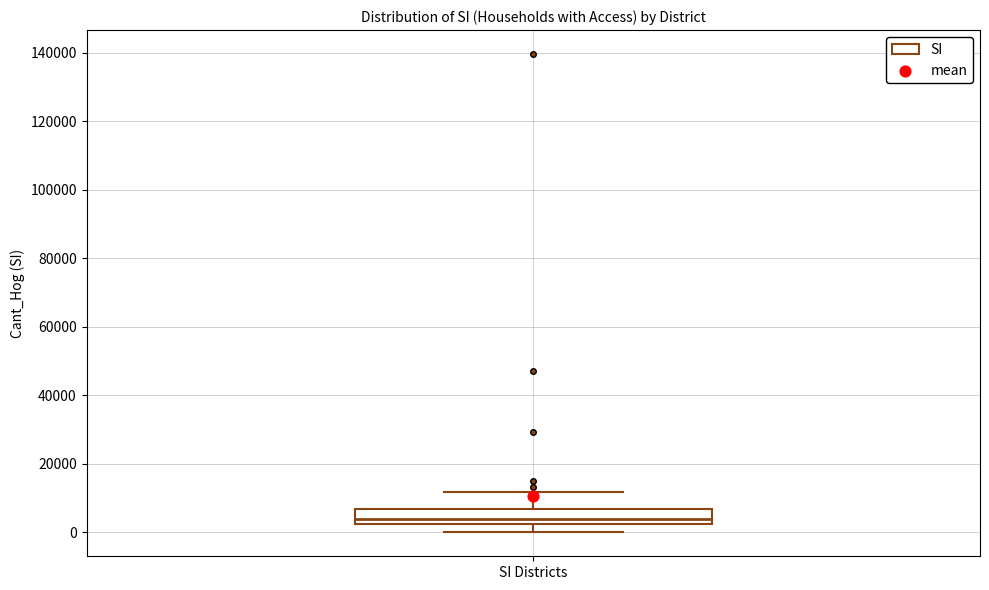

Where is the lower edge of the box for SI Districts on the y-axis? The values are not printed on the chart, so give them approximately, as read against the axis.

2000